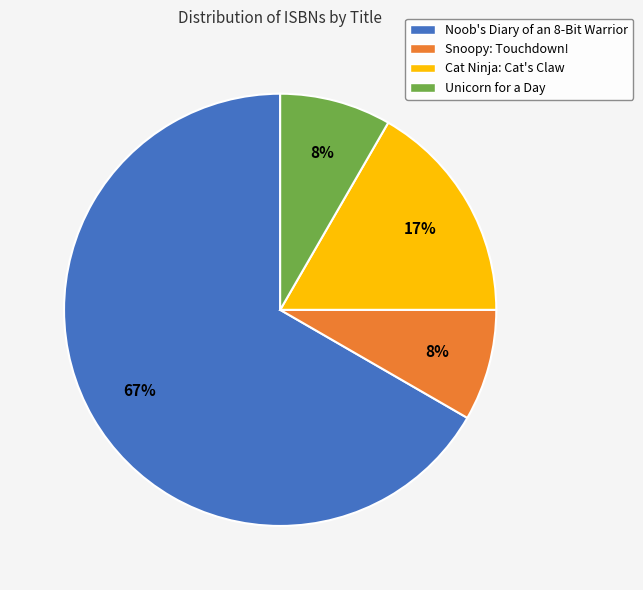

Which category accounts for the majority?

Noob's Diary of an 8-Bit Warrior